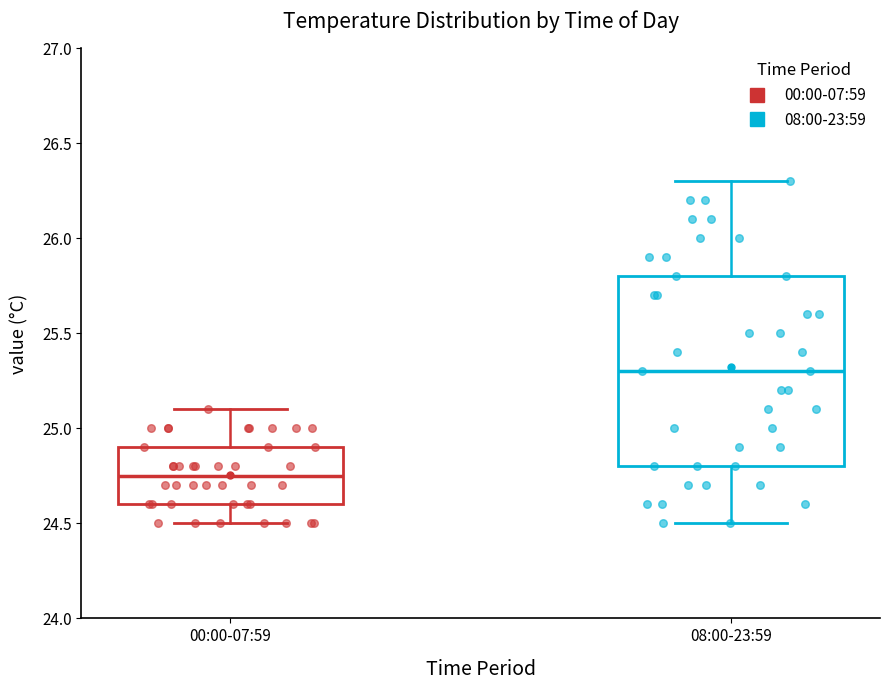

Which box has the lowest median line?

00:00-07:59